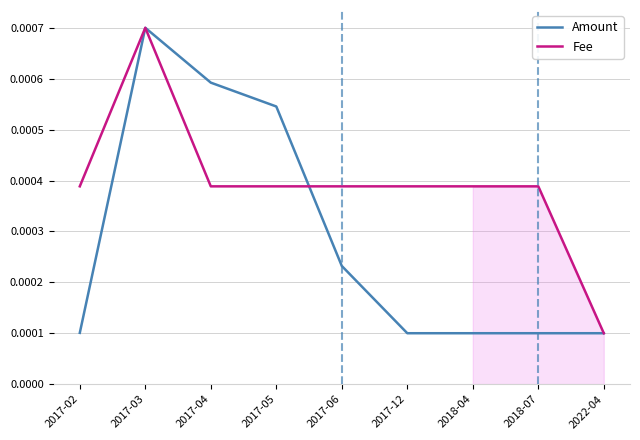

Rank the series by their average value, from lowest to highest.

Amount, Fee